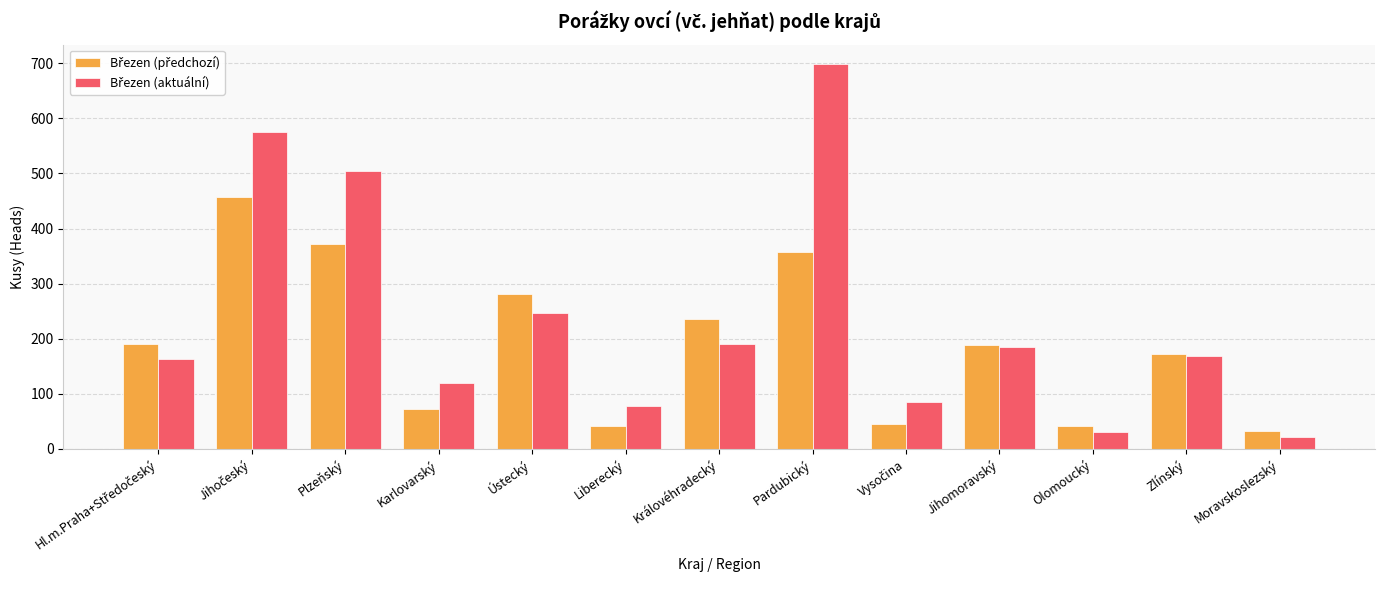

At which category does the chart reach its peak across all series?

Pardubický